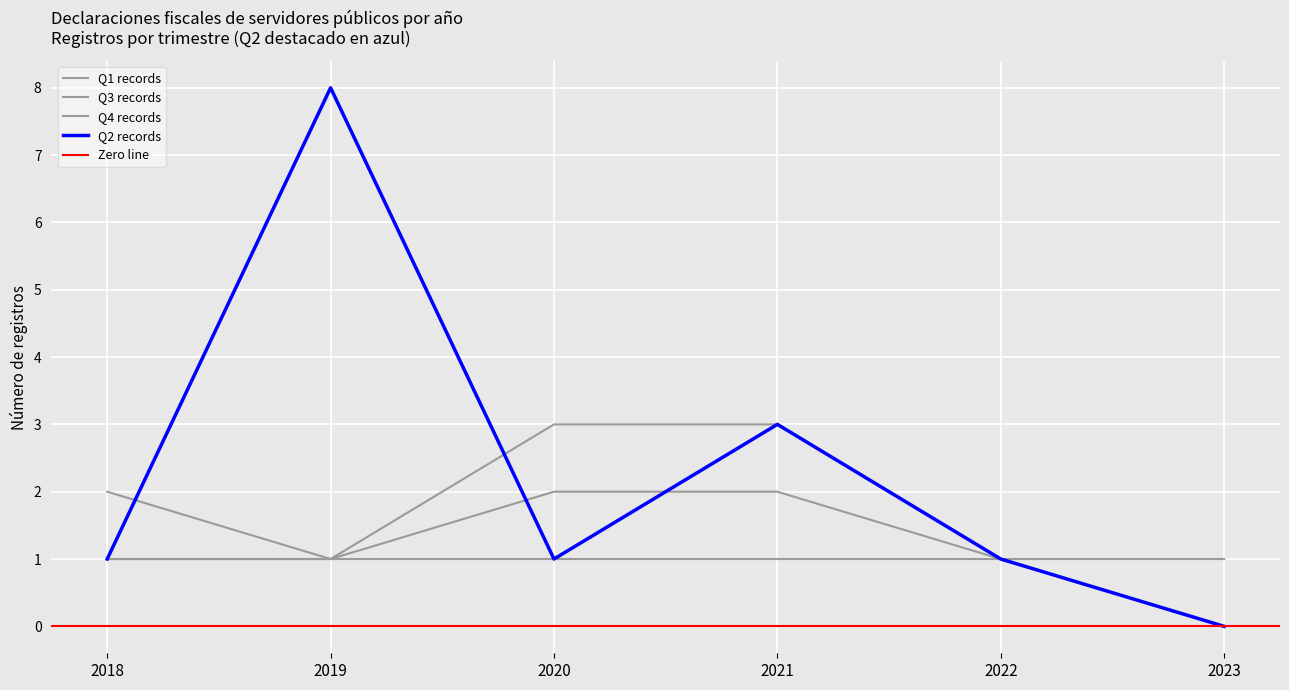

Which series has the widest spread of values?

Q2 records